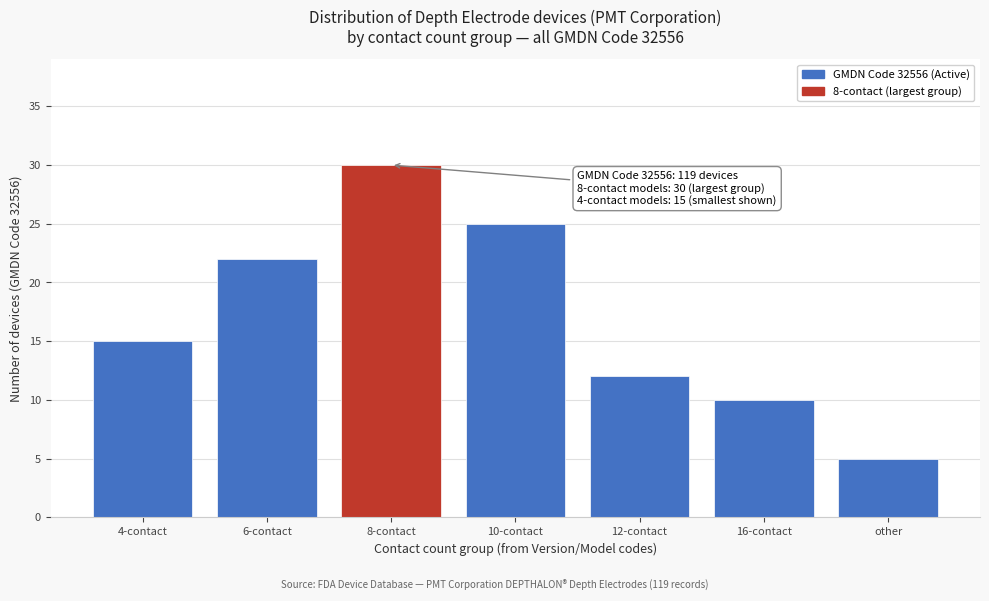

Reading right to left, what are all the values shown in this chart?

other=5	16-contact=10	12-contact=12	10-contact=25	8-contact=30	6-contact=22	4-contact=15